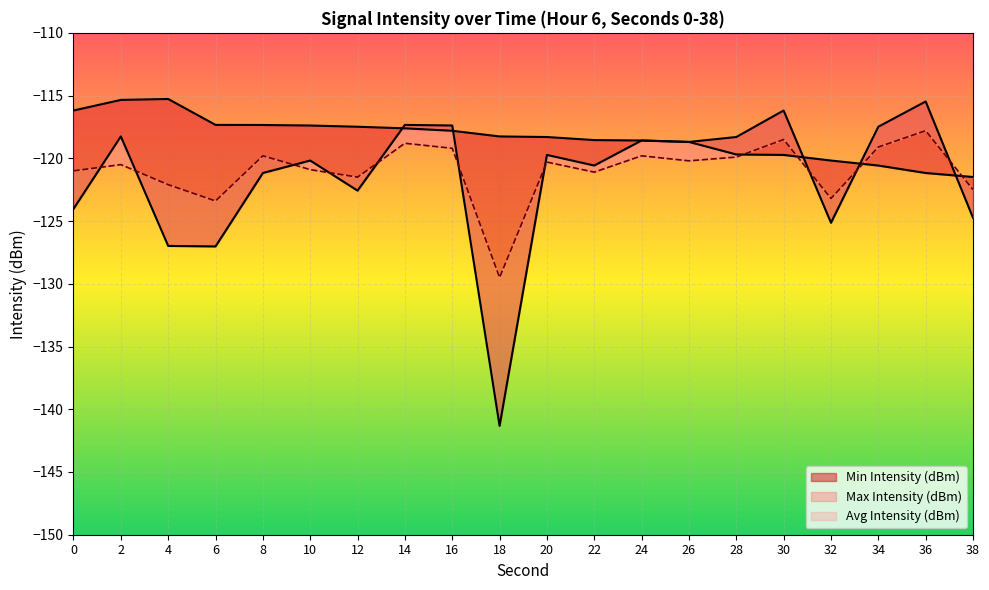

What is the spread (max minus min) of values at 2?

5.2